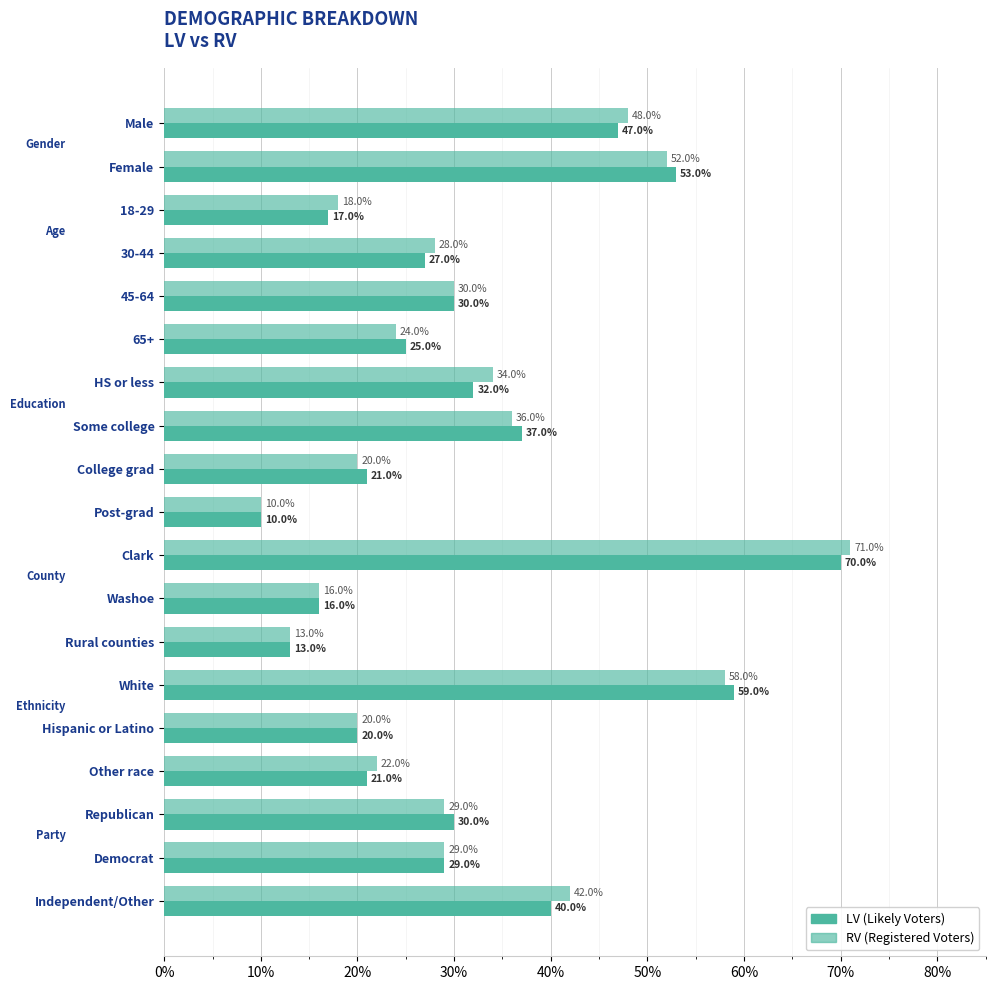

How many groups of bars are there?

19